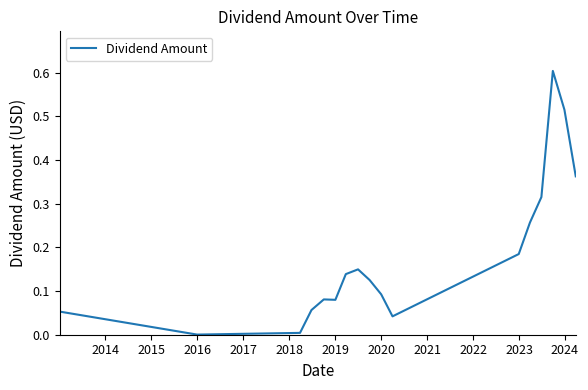

What is the greatest value displayed?

0.6